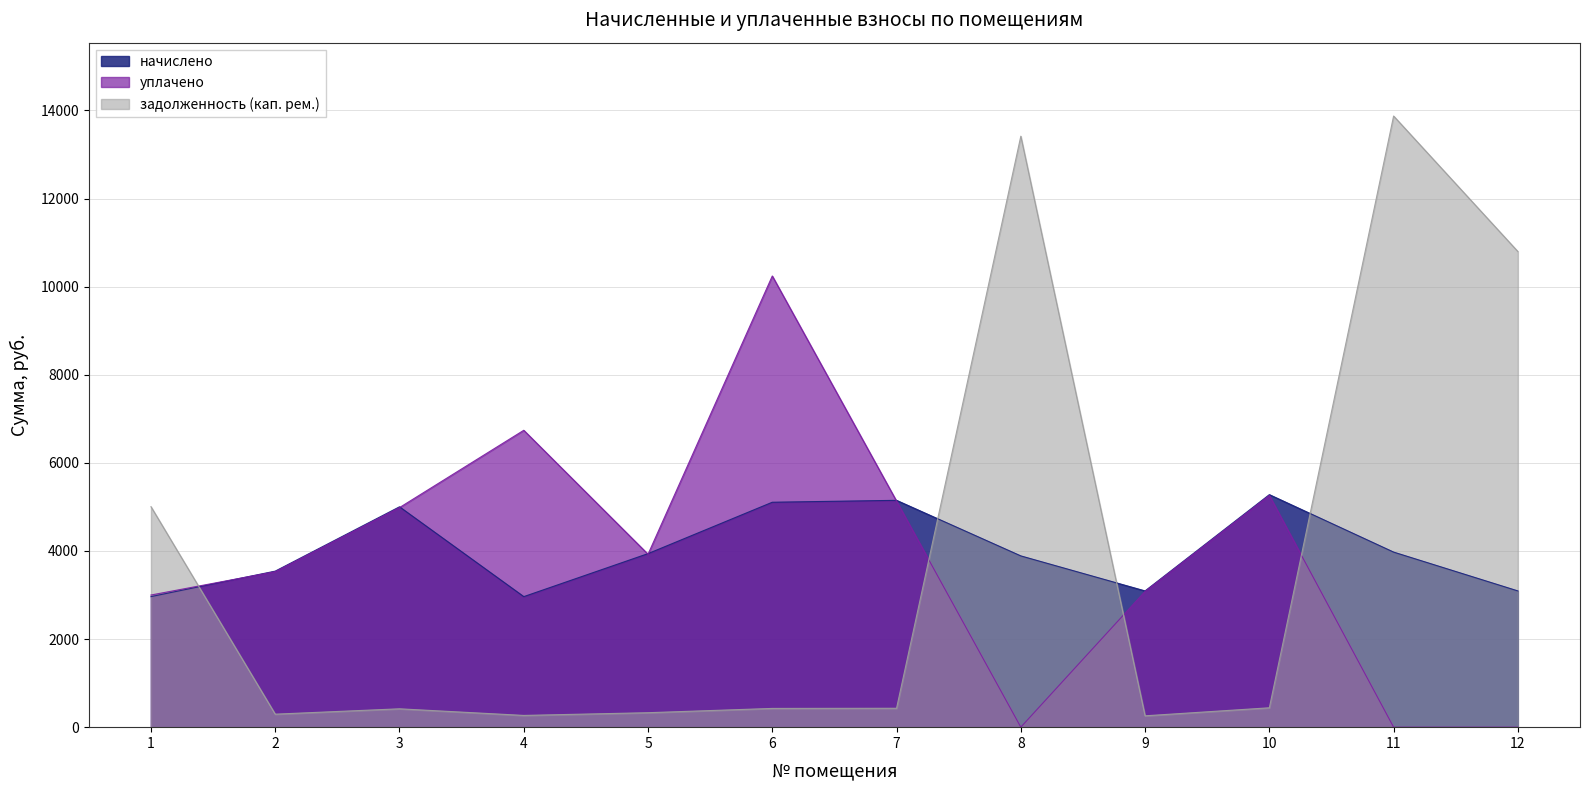

What is the value of the уплачено point at the 9th from the left?

3082.4